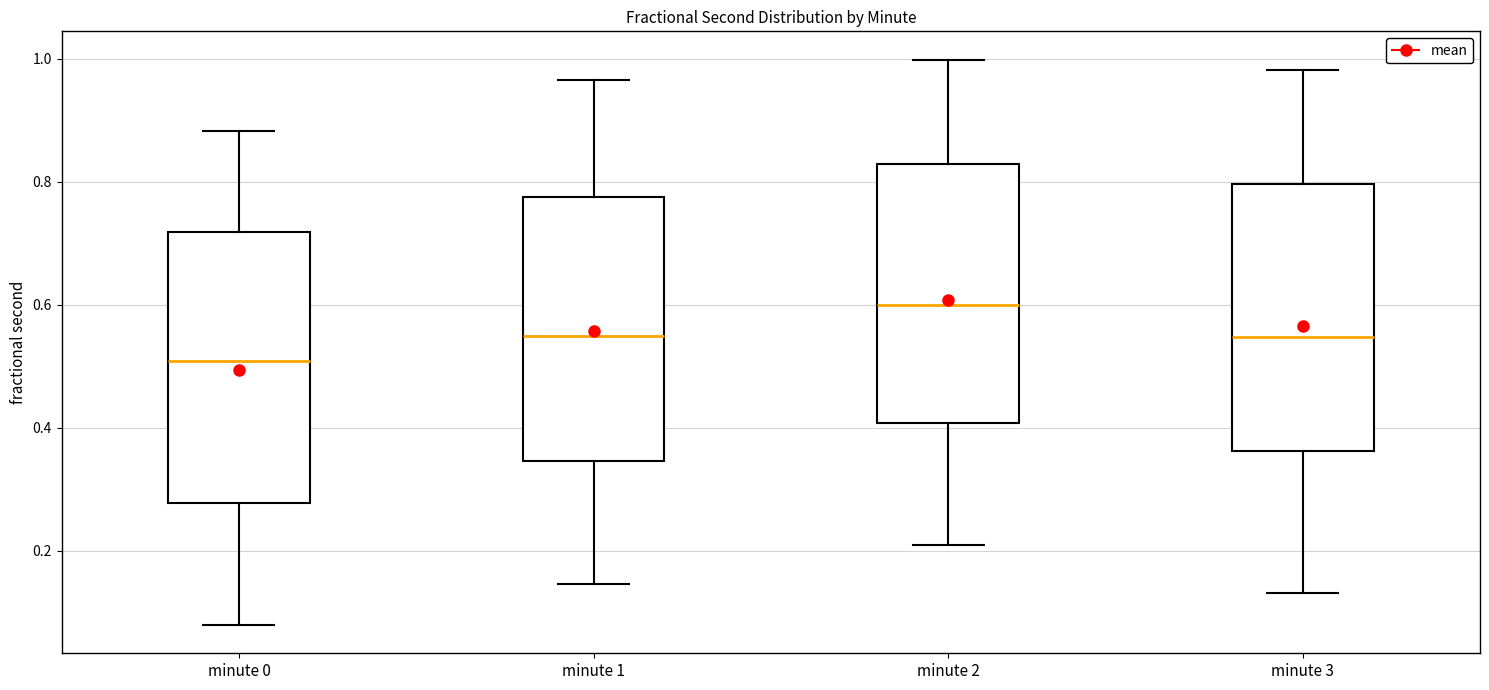

Reading left to right, read every box against the y-axis: the position of its median line, the range the box covers, and the ends of its whiskers. The values are not printed on the chart, so give them approximately, as read against the axis.

minute 0: median 0.50, box 0.28 to 0.72, whiskers 0.08 to 0.88
minute 1: median 0.54, box 0.34 to 0.78, whiskers 0.14 to 0.96
minute 2: median 0.60, box 0.40 to 0.82, whiskers 0.20 to 1.00
minute 3: median 0.54, box 0.36 to 0.80, whiskers 0.14 to 0.98